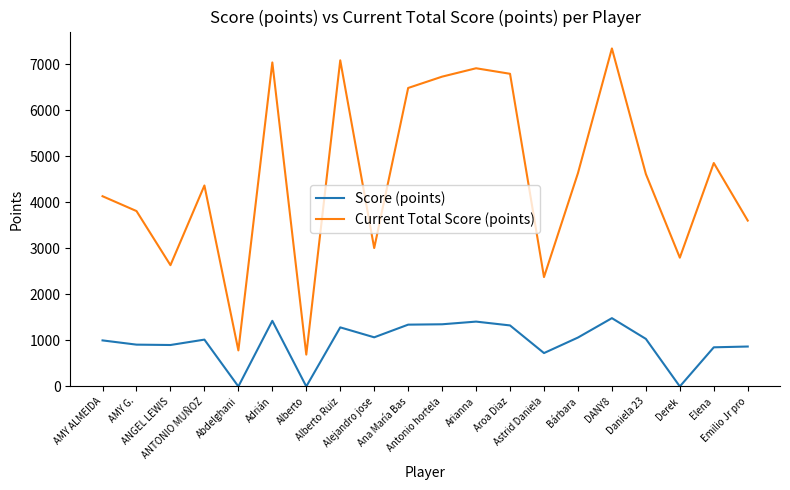

Which series changed the most between Alberto and Bárbara?

Current Total Score (points)